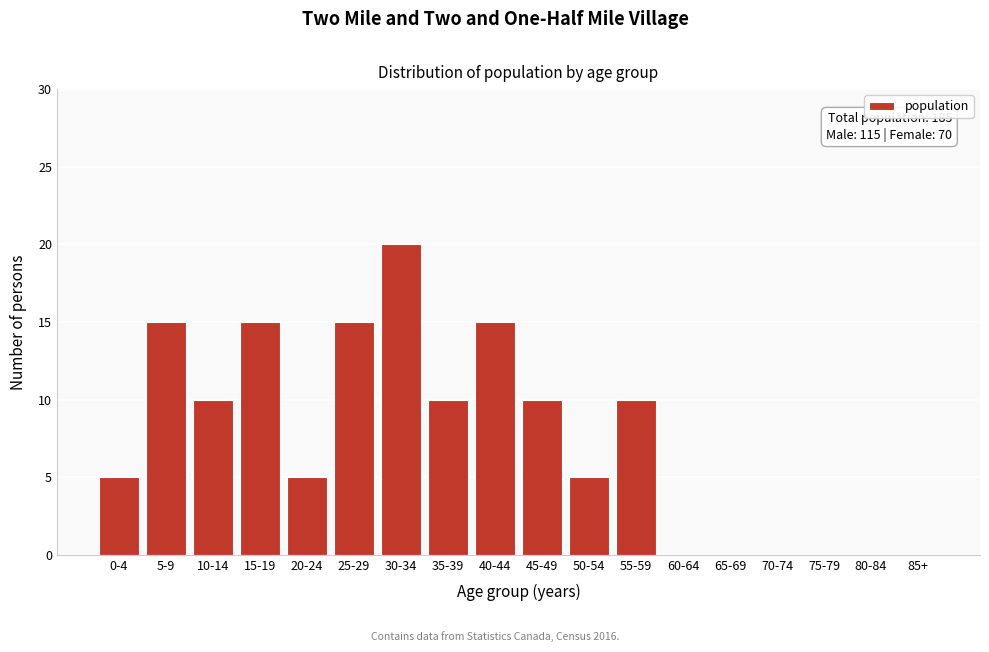

Reading left to right, list all the values displayed in this chart.

0-4=5	5-9=15	10-14=10	15-19=15	20-24=5	25-29=15	30-34=20	35-39=10	40-44=15	45-49=10	50-54=5	55-59=10	60-64=0	65-69=0	70-74=0	75-79=0	80-84=0	85+=0